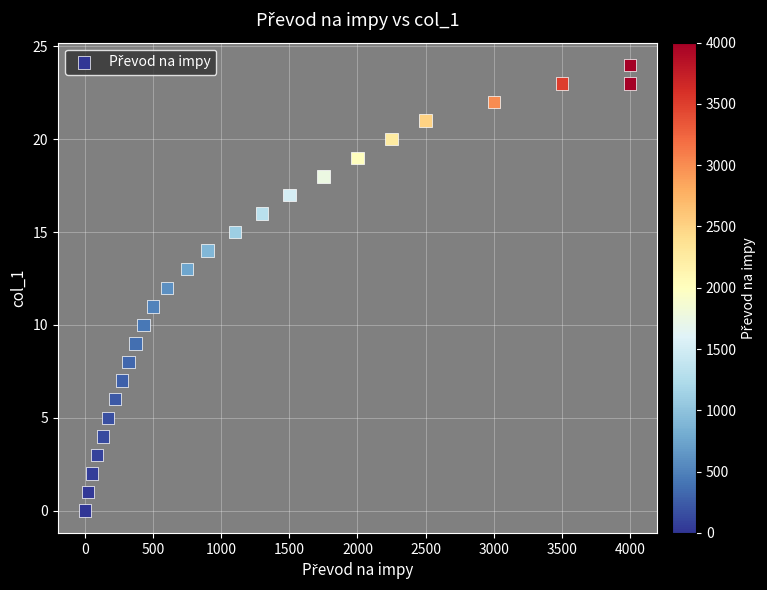

What is the range of X values (max minus min)?

4000